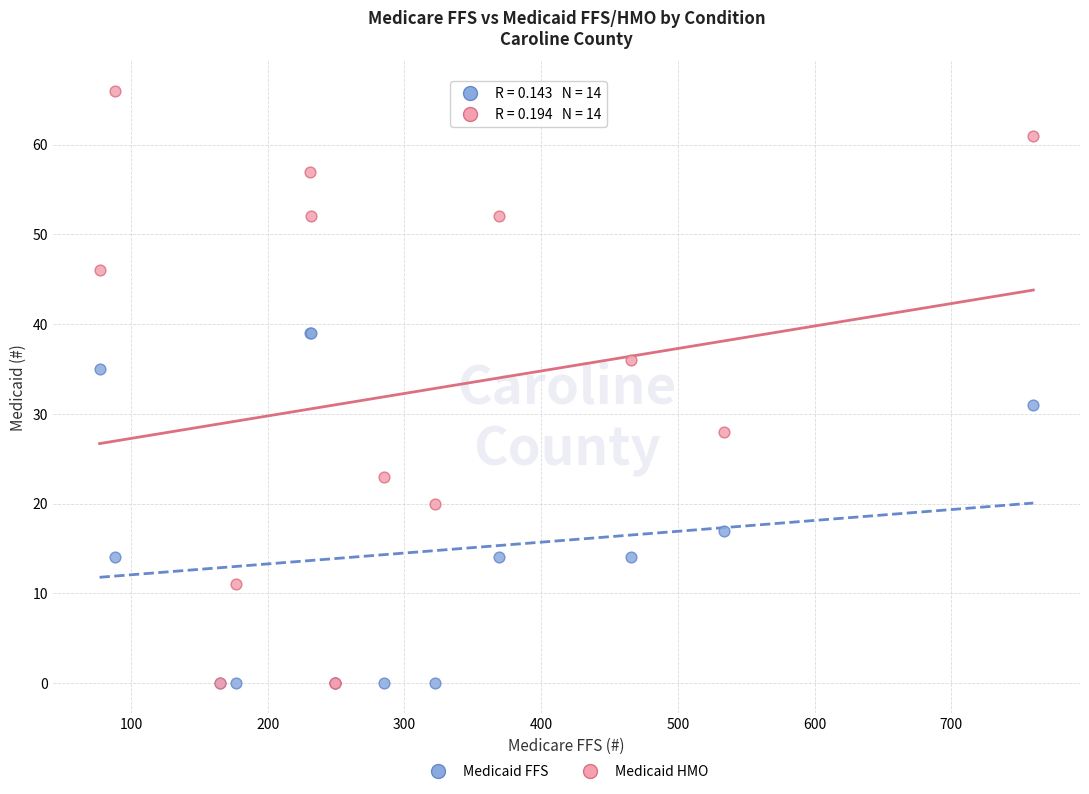

In the Medicaid FFS series, what Y value is closest to 19?

17